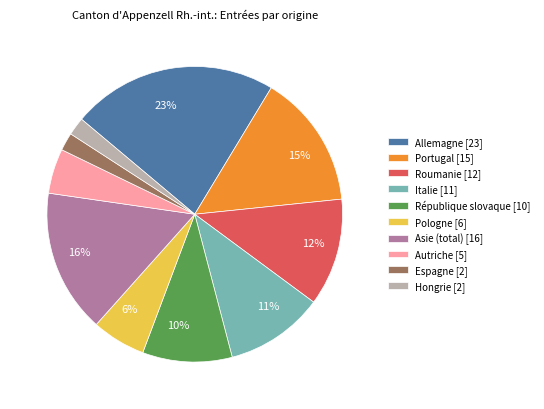

Is the sum of Hongrie [2] and Autriche [5] greater than half?

No